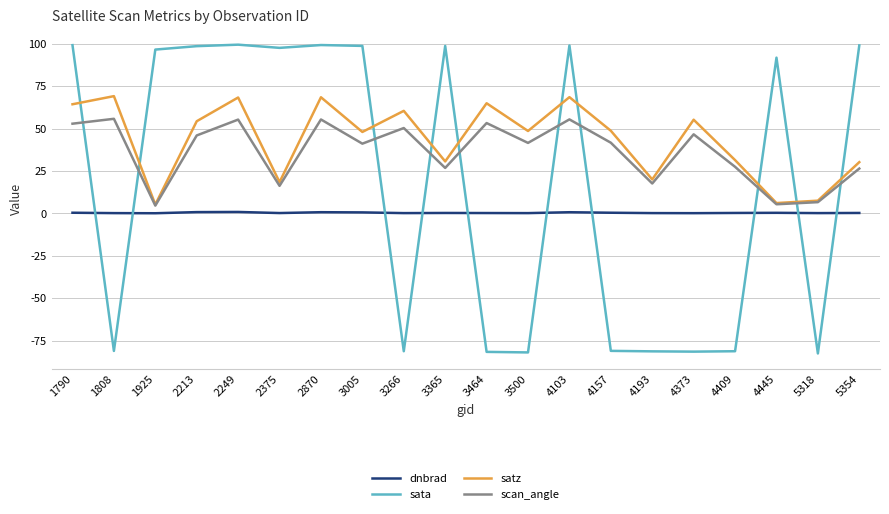

The value of sata at 4193 is -81.2. True or false?

True